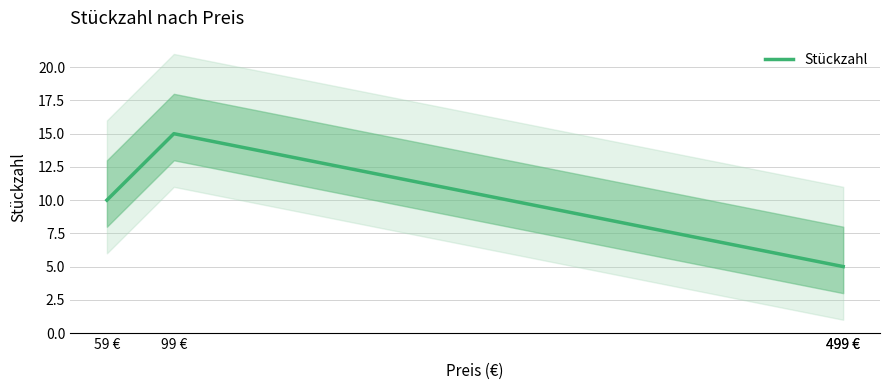

What is the smallest value displayed?

5